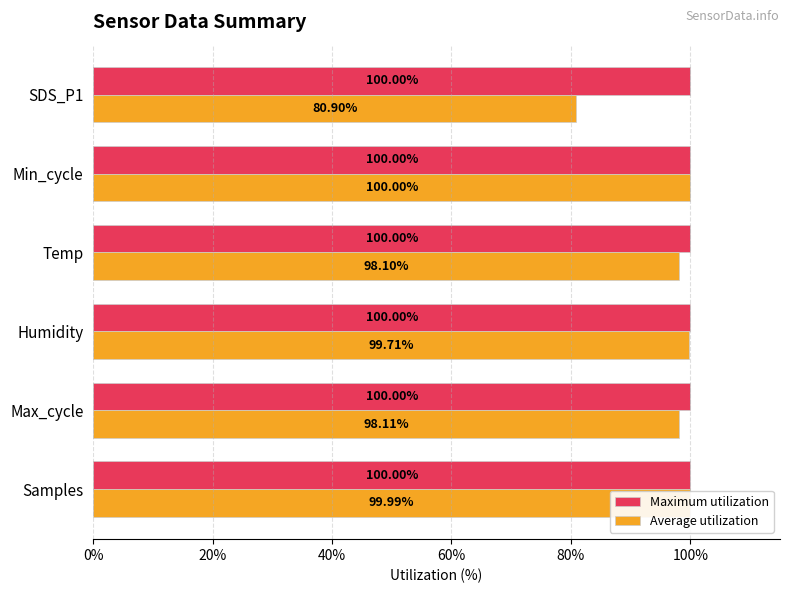

Count the number of categories in the chart.

6